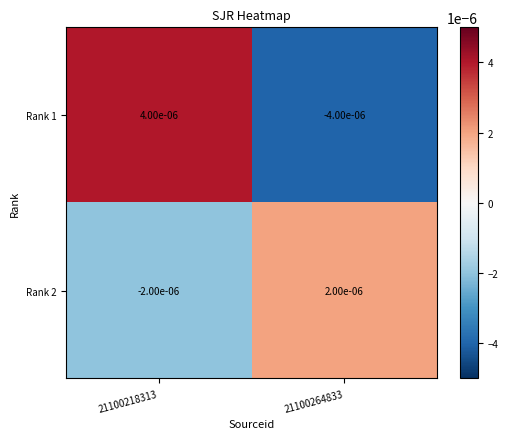

Is the value of Rank 2 at 21100264833 greater than the value of Rank 1 at 21100264833?

Yes